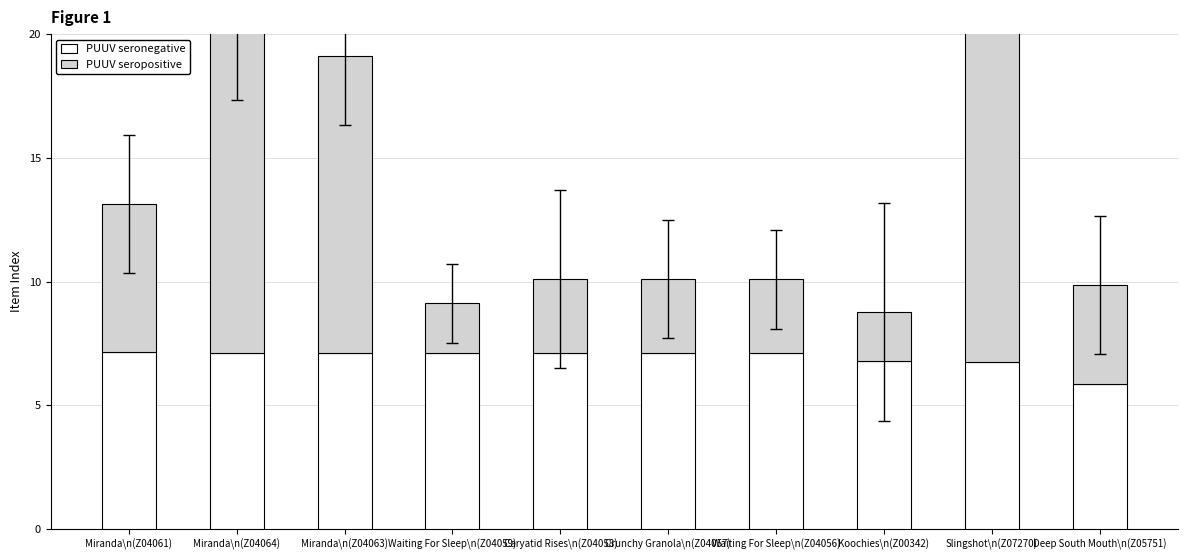

Which series has the largest range (max minus min)?

PUUV seropositive